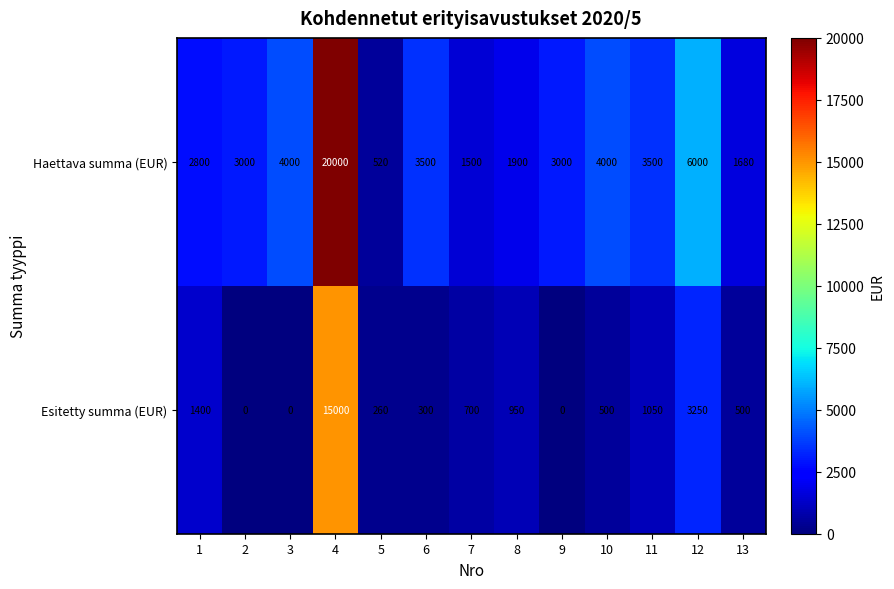

Reading left to right, what are all the values shown in this chart?

Haettava summa (EUR): 1=2800	2=3000	3=4000	4=20000	5=520	6=3500	7=1500	8=1900	9=3000	10=4000	11=3500	12=6000	13=1680
Esitetty summa (EUR): 1=1400	2=0	3=0	4=15000	5=260	6=300	7=700	8=950	9=0	10=500	11=1050	12=3250	13=500